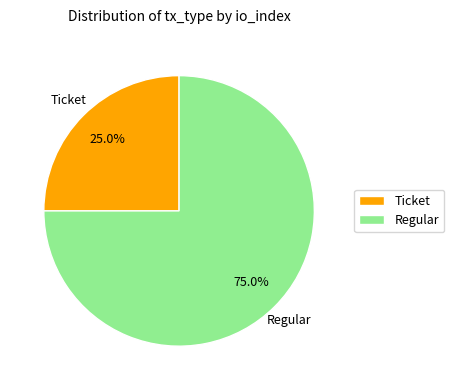

What percentage is NOT represented by Ticket?

75.0%